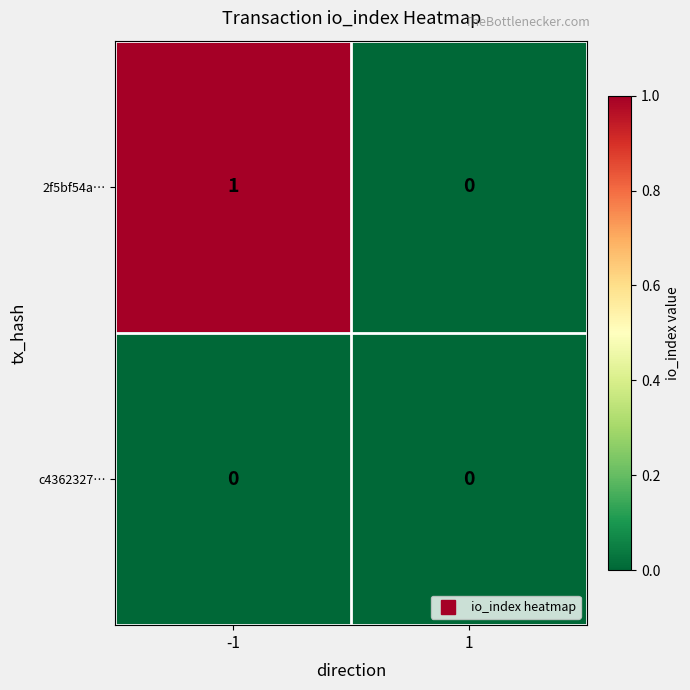

Count the number of categories in the chart.

2